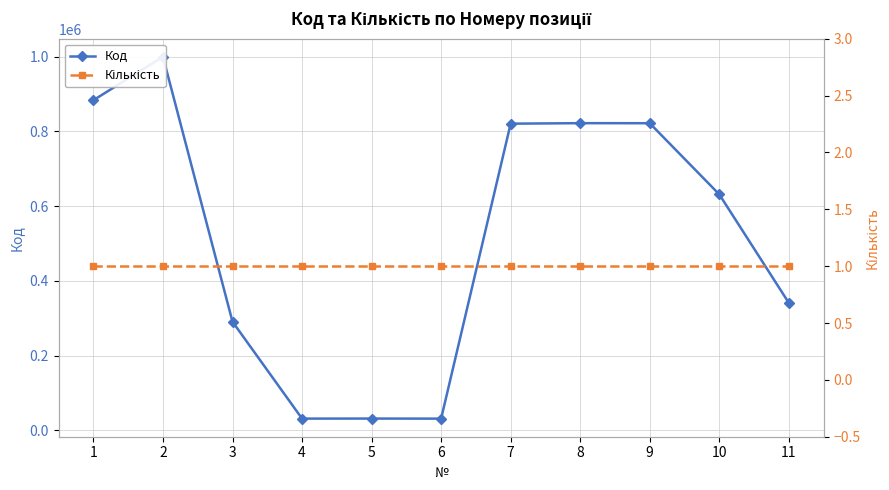

What are all the series names shown in the legend?

Код, Кількість